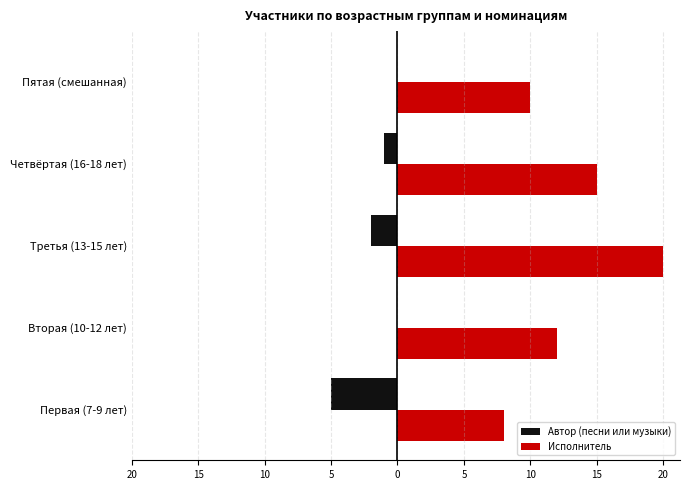

What are all the series names shown in the legend?

Автор (песни или музыки), Исполнитель